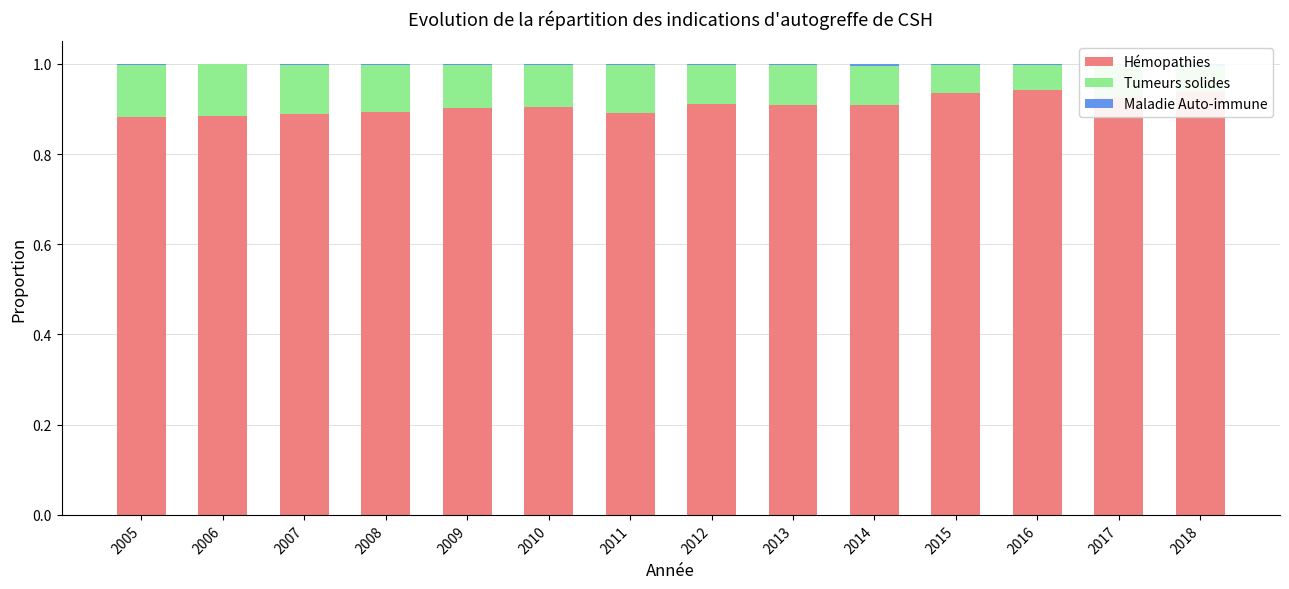

The Hémopathies series shows 0.2 at 2011. True or false?

False